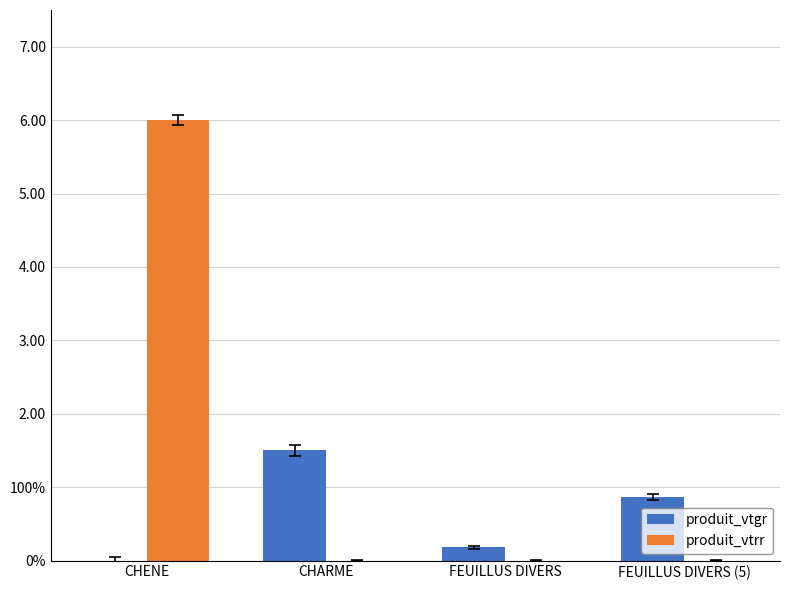

Reading left to right, transcribe all the data shown in this chart.

produit_vtgr: CHENE=0.0	CHARME=1.5	FEUILLUS DIVERS=0.2	FEUILLUS DIVERS (5)=0.9
produit_vtrr: CHENE=6.0	CHARME=0.0	FEUILLUS DIVERS=0.0	FEUILLUS DIVERS (5)=0.0